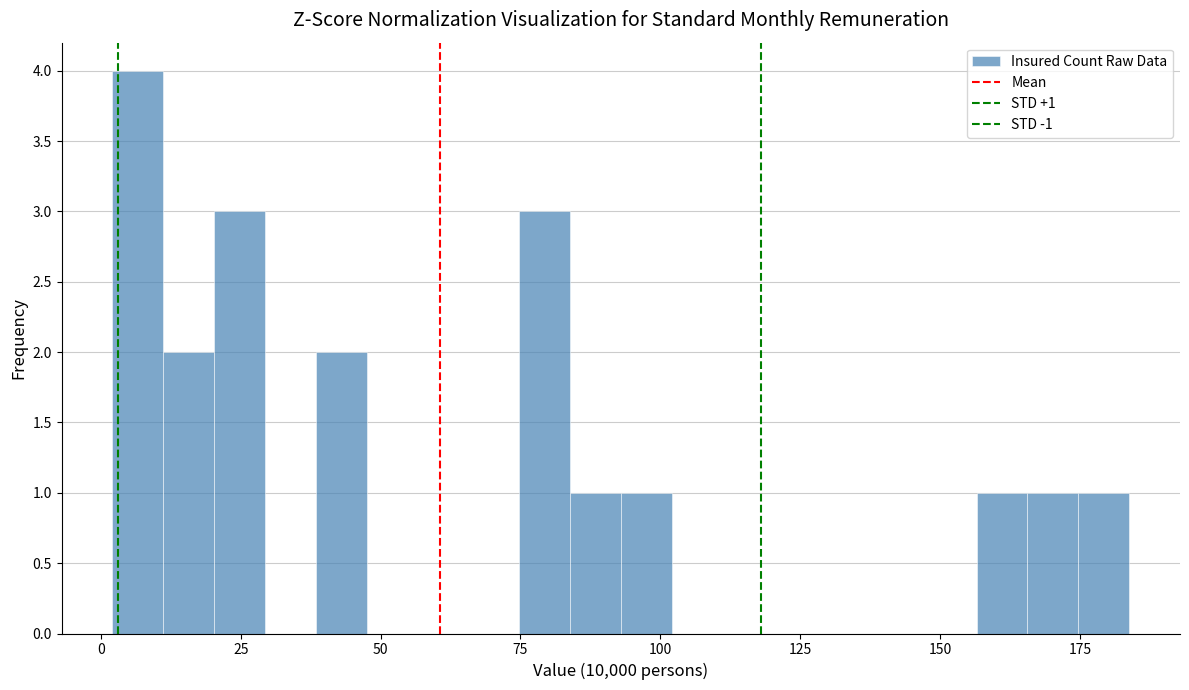

Read against the x-axis, roughly where is the centre of the tallest bar?

5